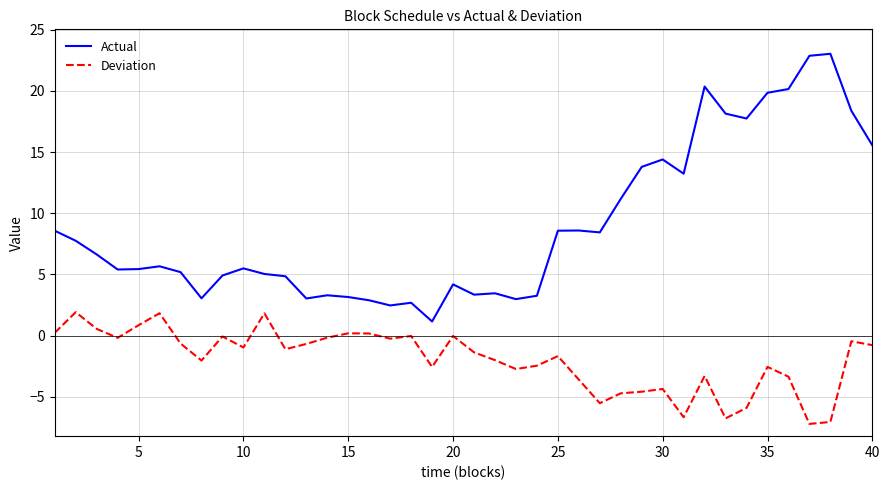

True or false: Actual and Deviation intersect in this chart.

False